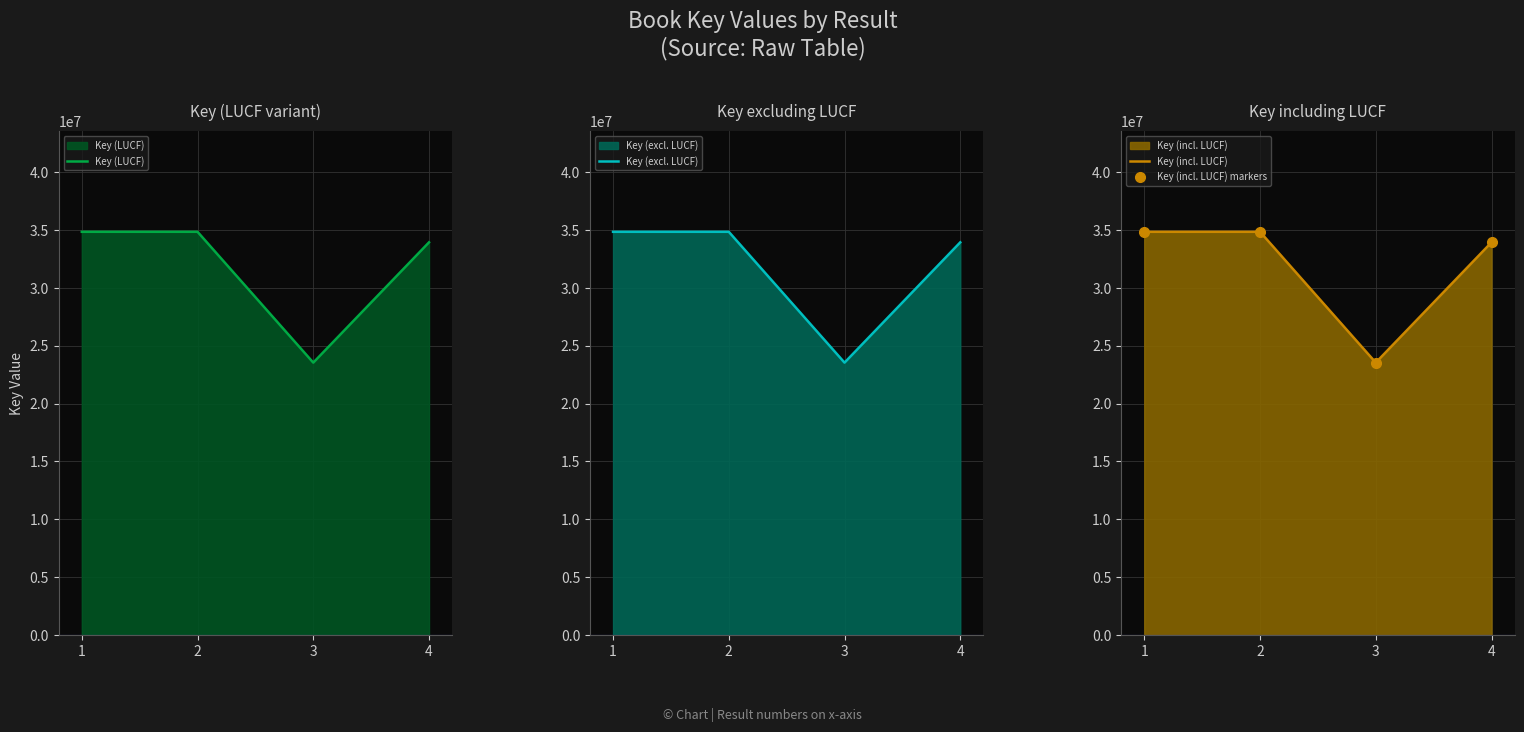

What is the average value of the Key (LUCF) series?

31791336